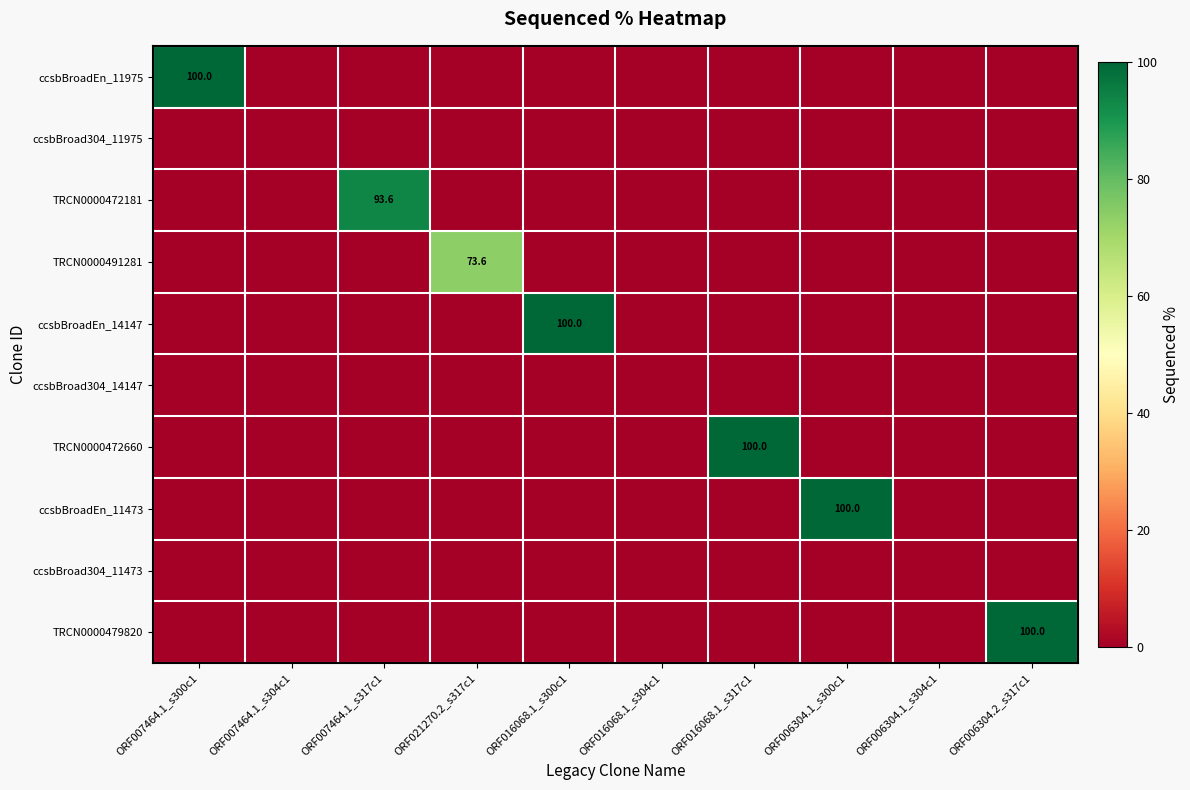

Is it true that ccsbBroadEn_14147 equals 158.4 at ORF016068.1_s300c1?

False